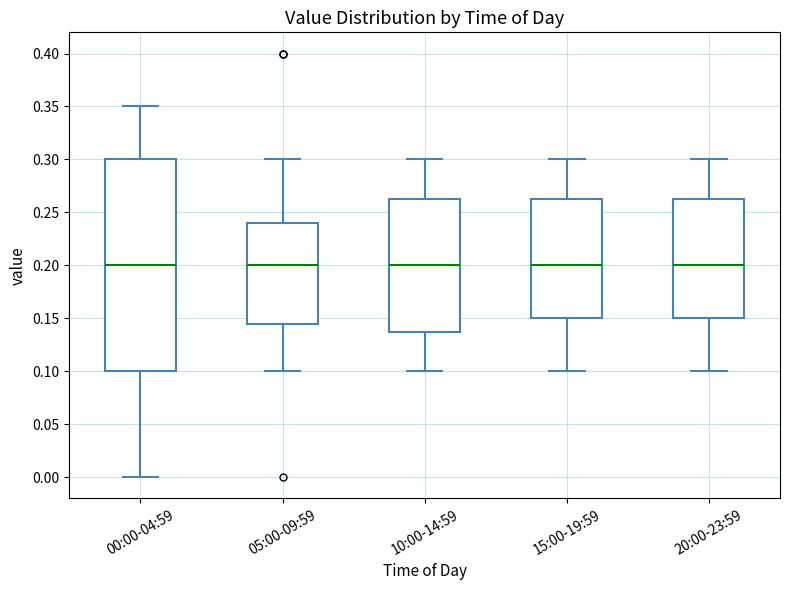

Reading left to right, transcribe this box plot: for each box, give where its median line is, the range the box spans, and where its two whiskers end, as read against the y-axis. The values are not printed on the chart, so give them approximately, as read against the axis.

00:00-04:59: median 0.200, box 0.100 to 0.300, whiskers 0.000 to 0.350
05:00-09:59: median 0.200, box 0.145 to 0.240, whiskers 0.100 to 0.300
10:00-14:59: median 0.200, box 0.140 to 0.265, whiskers 0.100 to 0.300
15:00-19:59: median 0.200, box 0.150 to 0.265, whiskers 0.100 to 0.300
20:00-23:59: median 0.200, box 0.150 to 0.265, whiskers 0.100 to 0.300